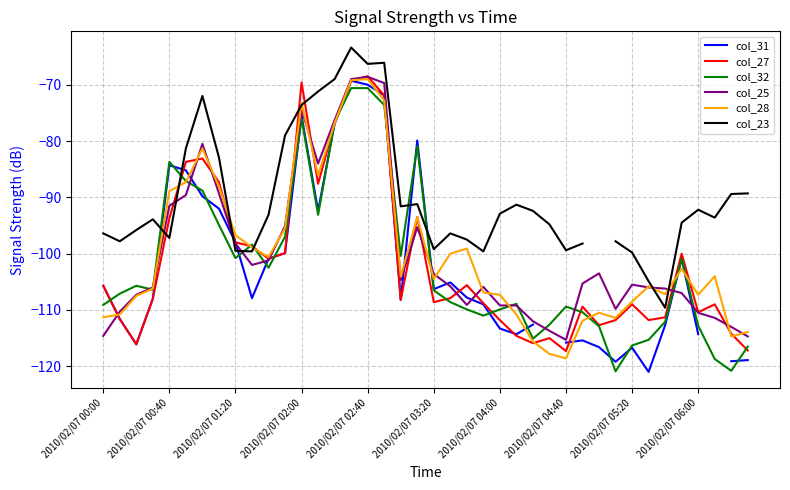

The value of col_25 at 2010/02/07 00:40 is -91.5. True or false?

True